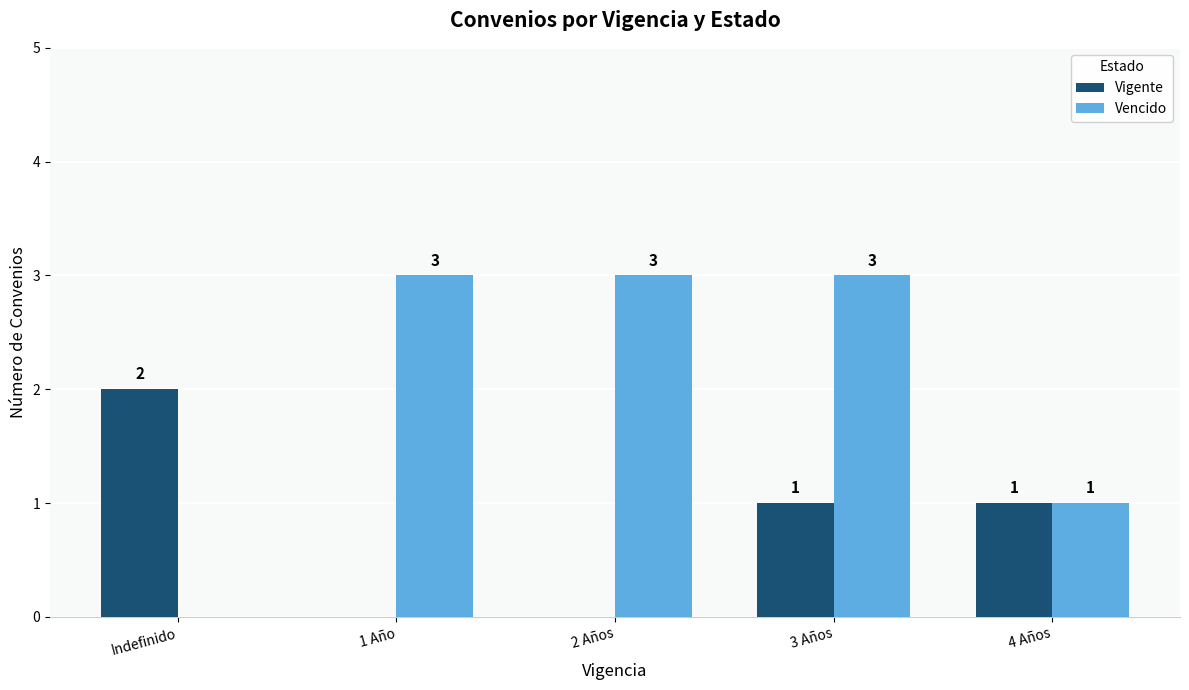

How many Vigente values are between 0 and 1?

4